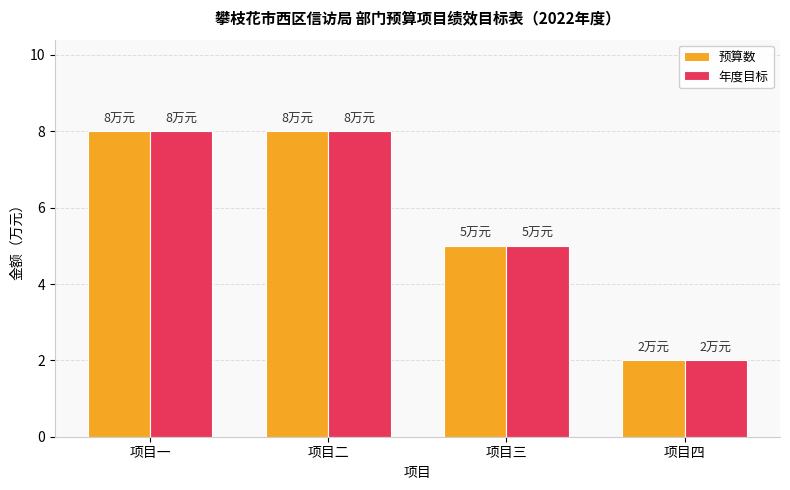

What is the sum of all 年度目标 values?

23